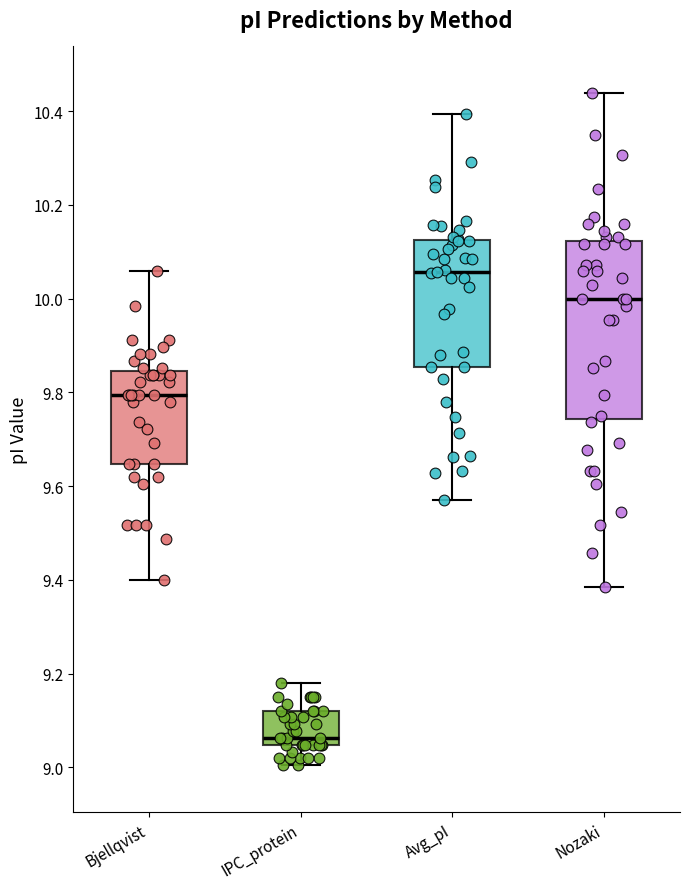

Which box's median line is the highest?

Avg_pI